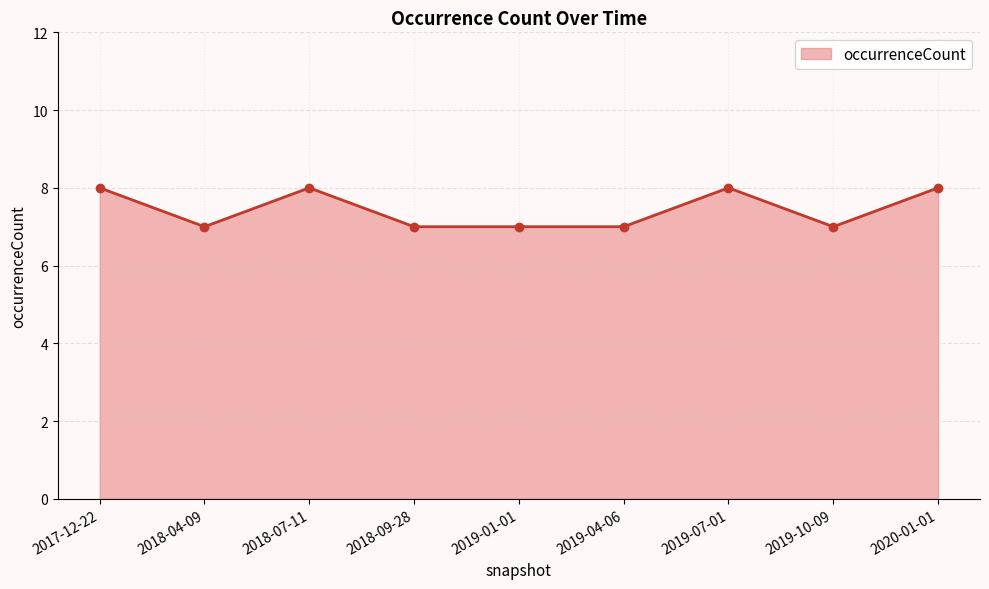

What is the smallest value displayed?

7